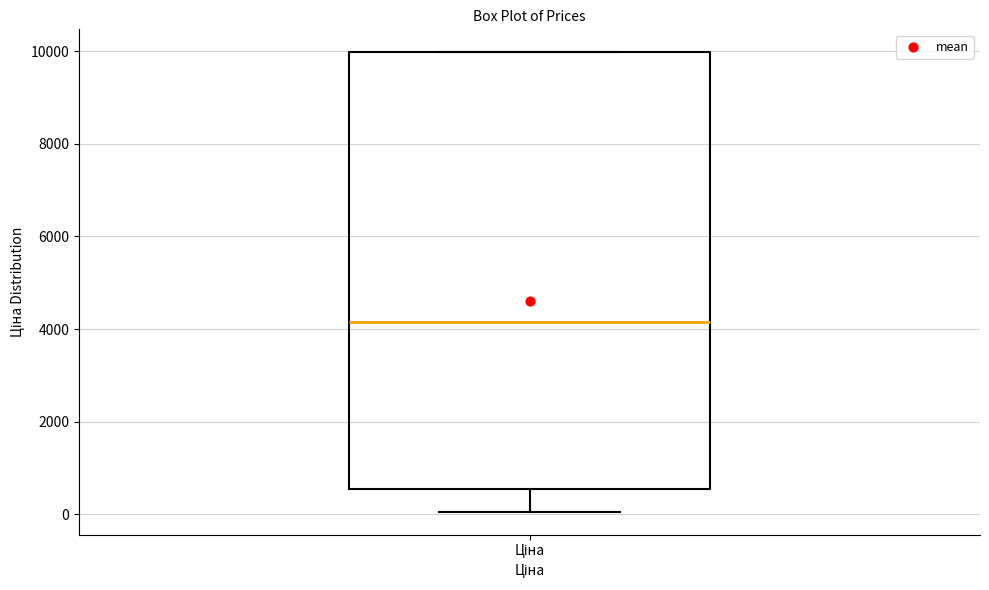

Where does the median line of the box for Ціна sit on the y-axis? The values are not printed on the chart, so give them approximately, as read against the axis.

4200